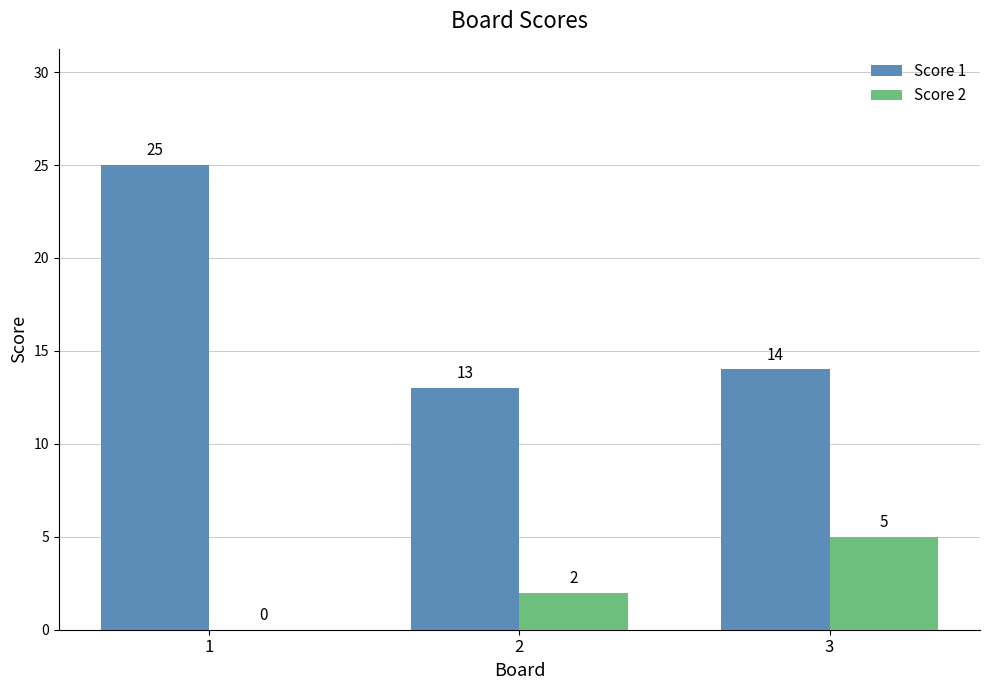

Is it true that Score 1 equals 22 at 2?

False